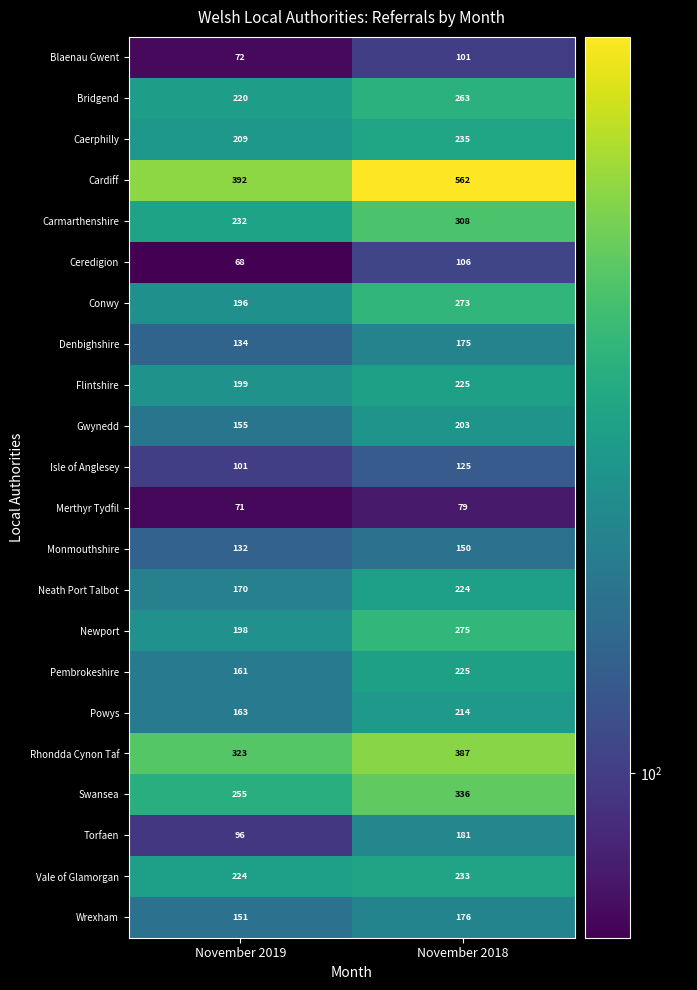

At which label is Ceredigion closest to 87?

November 2019